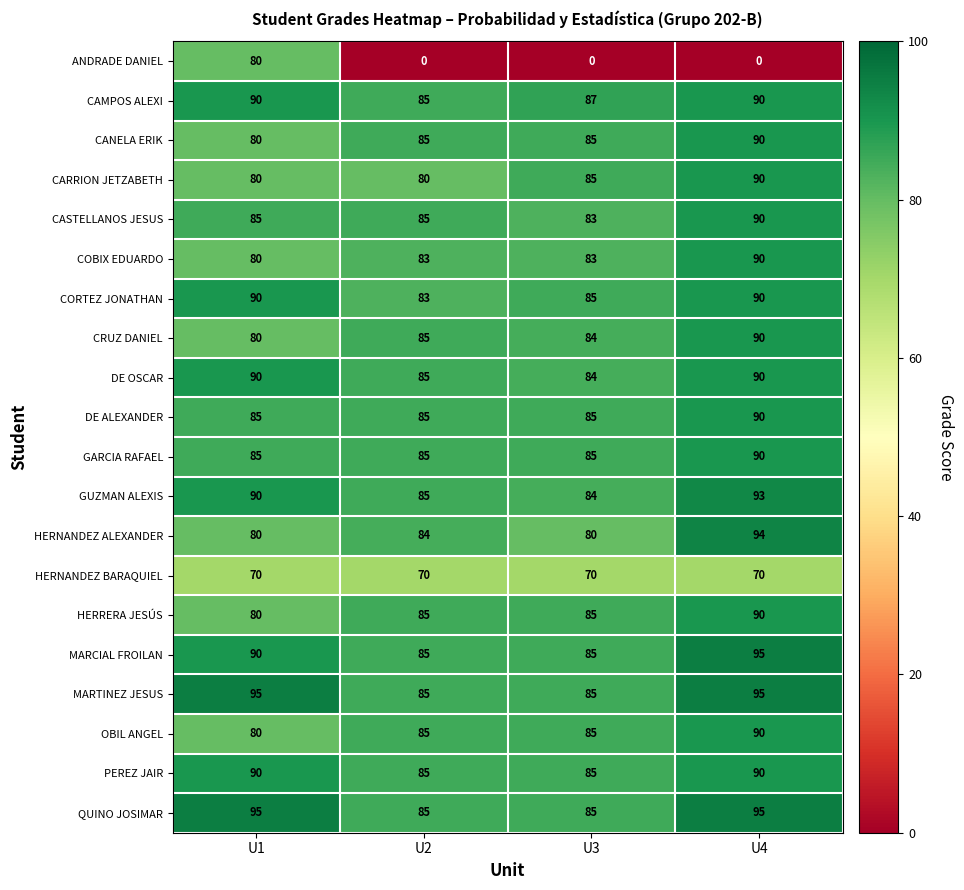

Which series has the widest spread of values?

ANDRADE DANIEL